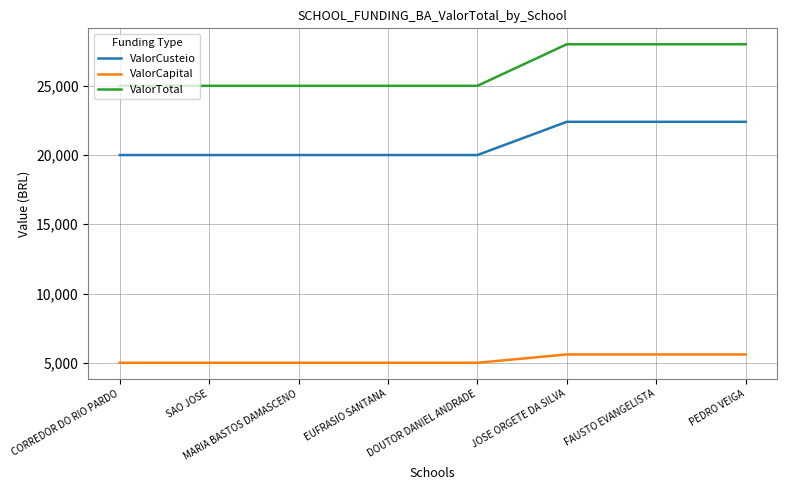

Which series has the largest range (max minus min)?

ValorTotal